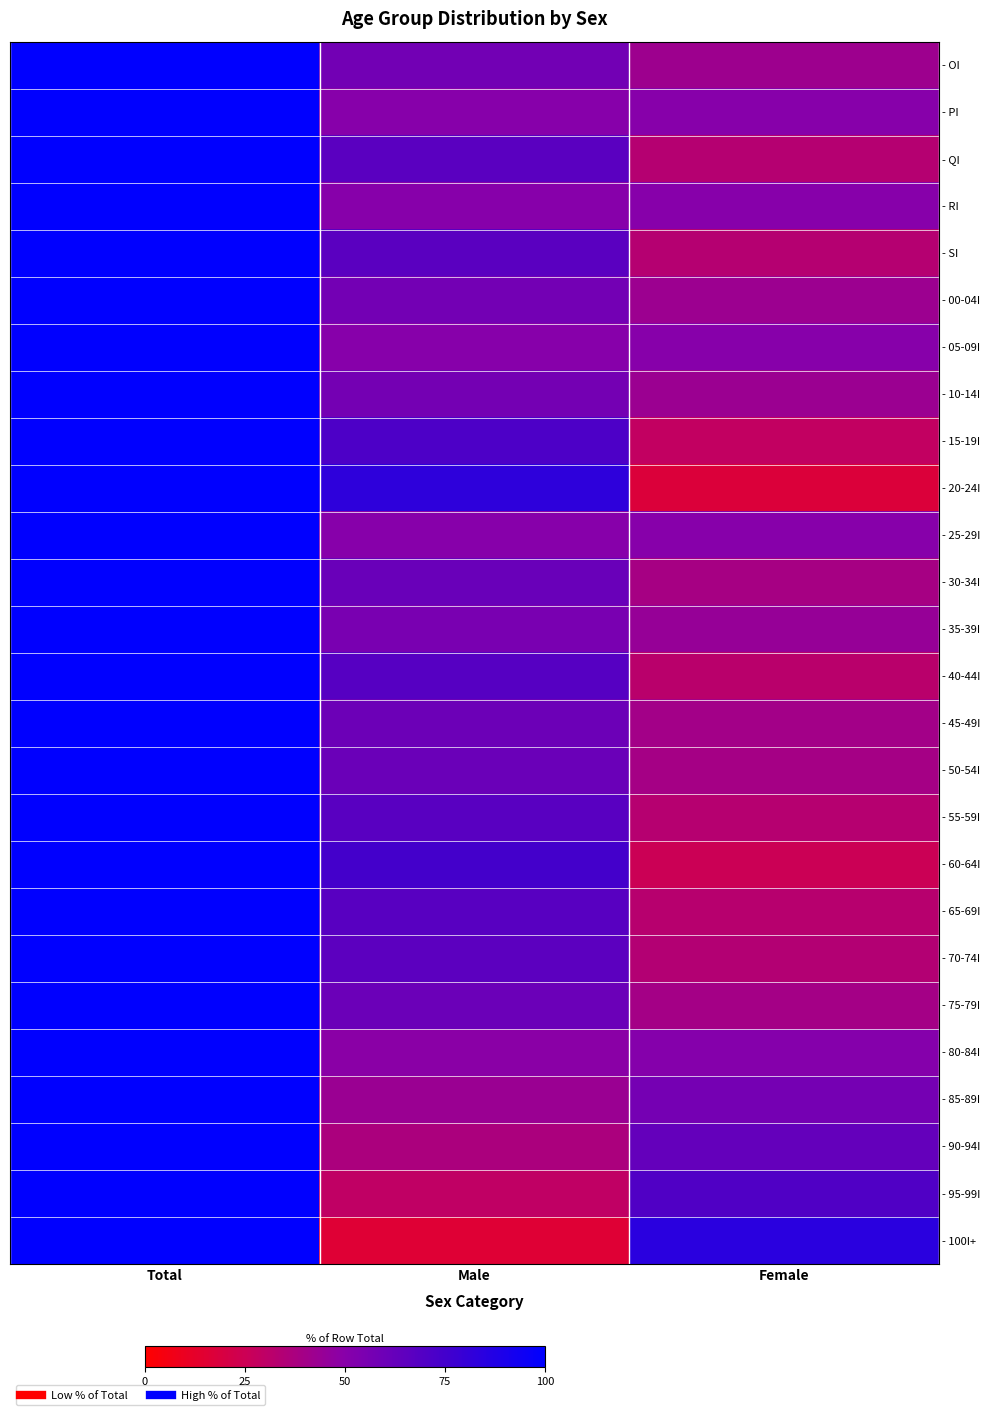

Reading left to right, list all the values displayed in this chart.

- OI: Total=100.0	Male=58.1	Female=41.9
- PI: Total=100.0	Male=50.0	Female=50.0
- QI: Total=100.0	Male=66.7	Female=33.3
- RI: Total=100.0	Male=50.0	Female=50.0
- SI: Total=100.0	Male=66.7	Female=33.3
- 00-04I: Total=100.0	Male=57.8	Female=42.2
- 05-09I: Total=100.0	Male=50.0	Female=50.0
- 10-14I: Total=100.0	Male=57.1	Female=42.9
- 15-19I: Total=100.0	Male=71.4	Female=28.6
- 20-24I: Total=100.0	Male=82.8	Female=17.2
- 25-29I: Total=100.0	Male=50.0	Female=50.0
- 30-34I: Total=100.0	Male=61.1	Female=38.9
- 35-39I: Total=100.0	Male=55.4	Female=44.6
- 40-44I: Total=100.0	Male=68.3	Female=31.7
- 45-49I: Total=100.0	Male=60.0	Female=40.0
- 50-54I: Total=100.0	Male=60.7	Female=39.3
- 55-59I: Total=100.0	Male=66.9	Female=33.1
- 60-64I: Total=100.0	Male=74.7	Female=25.3
- 65-69I: Total=100.0	Male=67.5	Female=32.5
- 70-74I: Total=100.0	Male=65.9	Female=34.1
- 75-79I: Total=100.0	Male=60.3	Female=39.7
- 80-84I: Total=100.0	Male=49.1	Female=50.9
- 85-89I: Total=100.0	Male=43.0	Female=57.0
- 90-94I: Total=100.0	Male=37.1	Female=62.9
- 95-99I: Total=100.0	Male=29.4	Female=70.6
- 100I+: Total=100.0	Male=15.8	Female=84.2